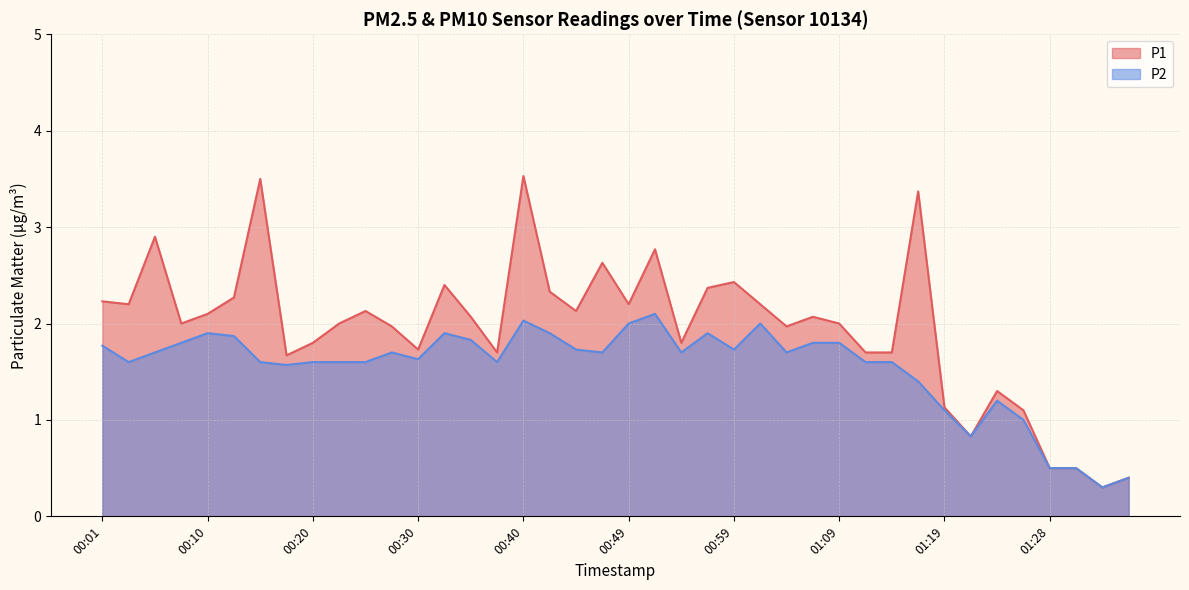

What is the sum of all P2 values?

61.8